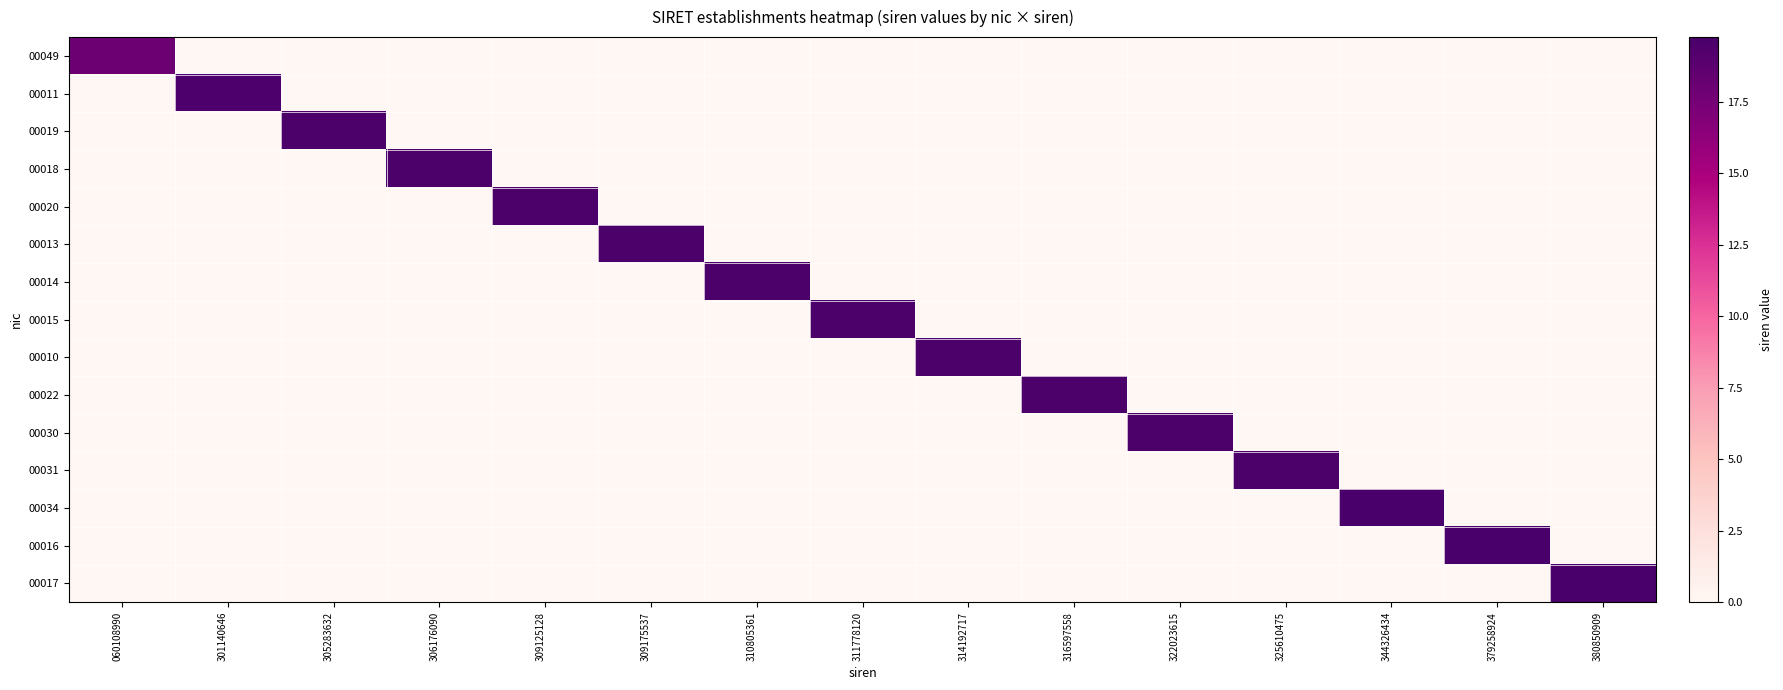

Reading left to right, list all the values displayed in this chart.

00049: 060108990=17.9	301140646=0.0	305283632=0.0	306176090=0.0	309125128=0.0	309175537=0.0	310805361=0.0	311778120=0.0	314192717=0.0	316597558=0.0	322023615=0.0	325610475=0.0	344326434=0.0	379258924=0.0	380850909=0.0
00011: 060108990=0.0	301140646=19.5	305283632=0.0	306176090=0.0	309125128=0.0	309175537=0.0	310805361=0.0	311778120=0.0	314192717=0.0	316597558=0.0	322023615=0.0	325610475=0.0	344326434=0.0	379258924=0.0	380850909=0.0
00019: 060108990=0.0	301140646=0.0	305283632=19.5	306176090=0.0	309125128=0.0	309175537=0.0	310805361=0.0	311778120=0.0	314192717=0.0	316597558=0.0	322023615=0.0	325610475=0.0	344326434=0.0	379258924=0.0	380850909=0.0
00018: 060108990=0.0	301140646=0.0	305283632=0.0	306176090=19.5	309125128=0.0	309175537=0.0	310805361=0.0	311778120=0.0	314192717=0.0	316597558=0.0	322023615=0.0	325610475=0.0	344326434=0.0	379258924=0.0	380850909=0.0
00020: 060108990=0.0	301140646=0.0	305283632=0.0	306176090=0.0	309125128=19.5	309175537=0.0	310805361=0.0	311778120=0.0	314192717=0.0	316597558=0.0	322023615=0.0	325610475=0.0	344326434=0.0	379258924=0.0	380850909=0.0
00013: 060108990=0.0	301140646=0.0	305283632=0.0	306176090=0.0	309125128=0.0	309175537=19.5	310805361=0.0	311778120=0.0	314192717=0.0	316597558=0.0	322023615=0.0	325610475=0.0	344326434=0.0	379258924=0.0	380850909=0.0
00014: 060108990=0.0	301140646=0.0	305283632=0.0	306176090=0.0	309125128=0.0	309175537=0.0	310805361=19.6	311778120=0.0	314192717=0.0	316597558=0.0	322023615=0.0	325610475=0.0	344326434=0.0	379258924=0.0	380850909=0.0
00015: 060108990=0.0	301140646=0.0	305283632=0.0	306176090=0.0	309125128=0.0	309175537=0.0	310805361=0.0	311778120=19.6	314192717=0.0	316597558=0.0	322023615=0.0	325610475=0.0	344326434=0.0	379258924=0.0	380850909=0.0
00010: 060108990=0.0	301140646=0.0	305283632=0.0	306176090=0.0	309125128=0.0	309175537=0.0	310805361=0.0	311778120=0.0	314192717=19.6	316597558=0.0	322023615=0.0	325610475=0.0	344326434=0.0	379258924=0.0	380850909=0.0
00022: 060108990=0.0	301140646=0.0	305283632=0.0	306176090=0.0	309125128=0.0	309175537=0.0	310805361=0.0	311778120=0.0	314192717=0.0	316597558=19.6	322023615=0.0	325610475=0.0	344326434=0.0	379258924=0.0	380850909=0.0
00030: 060108990=0.0	301140646=0.0	305283632=0.0	306176090=0.0	309125128=0.0	309175537=0.0	310805361=0.0	311778120=0.0	314192717=0.0	316597558=0.0	322023615=19.6	325610475=0.0	344326434=0.0	379258924=0.0	380850909=0.0
00031: 060108990=0.0	301140646=0.0	305283632=0.0	306176090=0.0	309125128=0.0	309175537=0.0	310805361=0.0	311778120=0.0	314192717=0.0	316597558=0.0	322023615=0.0	325610475=19.6	344326434=0.0	379258924=0.0	380850909=0.0
00034: 060108990=0.0	301140646=0.0	305283632=0.0	306176090=0.0	309125128=0.0	309175537=0.0	310805361=0.0	311778120=0.0	314192717=0.0	316597558=0.0	322023615=0.0	325610475=0.0	344326434=19.7	379258924=0.0	380850909=0.0
00016: 060108990=0.0	301140646=0.0	305283632=0.0	306176090=0.0	309125128=0.0	309175537=0.0	310805361=0.0	311778120=0.0	314192717=0.0	316597558=0.0	322023615=0.0	325610475=0.0	344326434=0.0	379258924=19.8	380850909=0.0
00017: 060108990=0.0	301140646=0.0	305283632=0.0	306176090=0.0	309125128=0.0	309175537=0.0	310805361=0.0	311778120=0.0	314192717=0.0	316597558=0.0	322023615=0.0	325610475=0.0	344326434=0.0	379258924=0.0	380850909=19.8